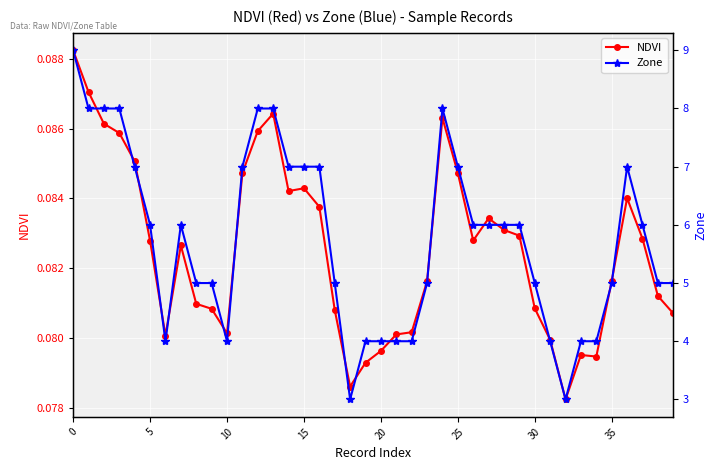

How many lines are shown in the chart?

2